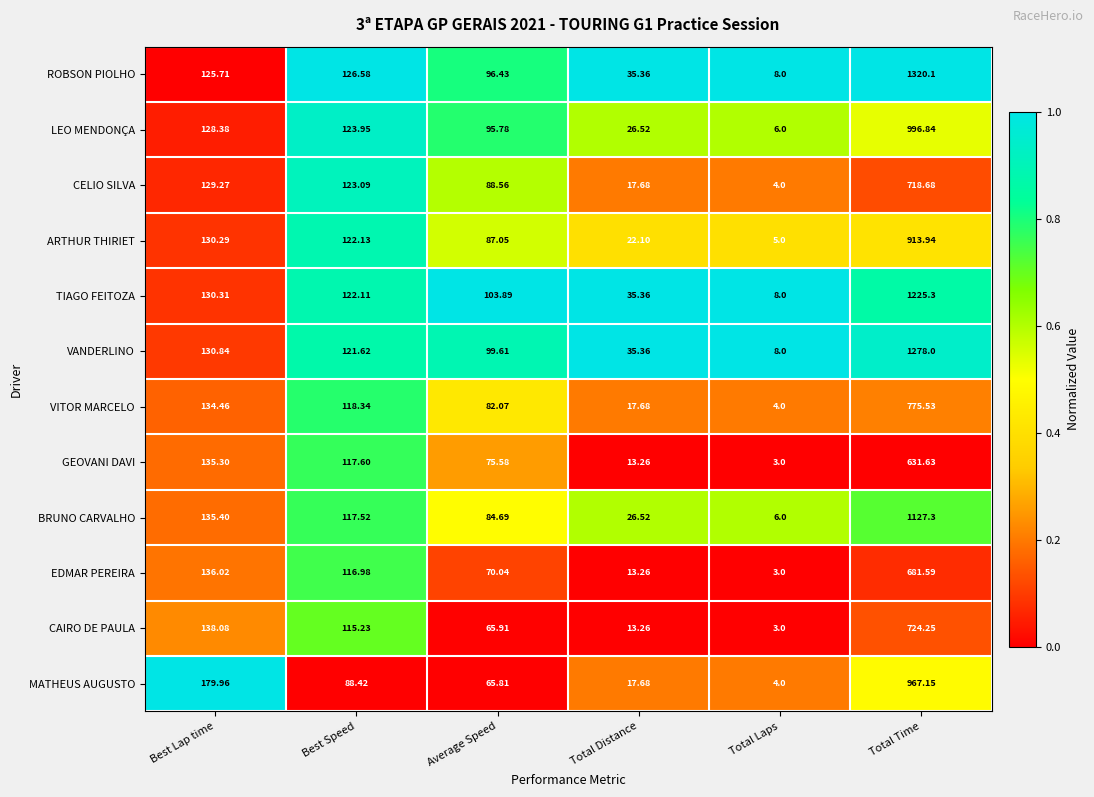

What is the difference between the highest and lowest values at Total Distance?

22.1